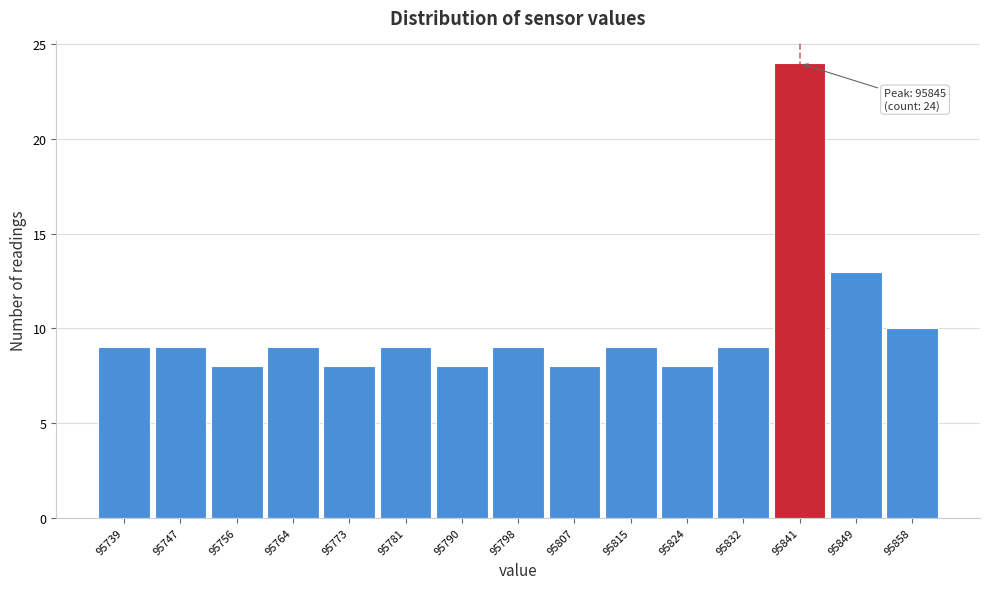

Reading left to right, transcribe all the data shown in this chart.

9	9	8	9	8	9	8	9	8	9	8	9	24	13	10